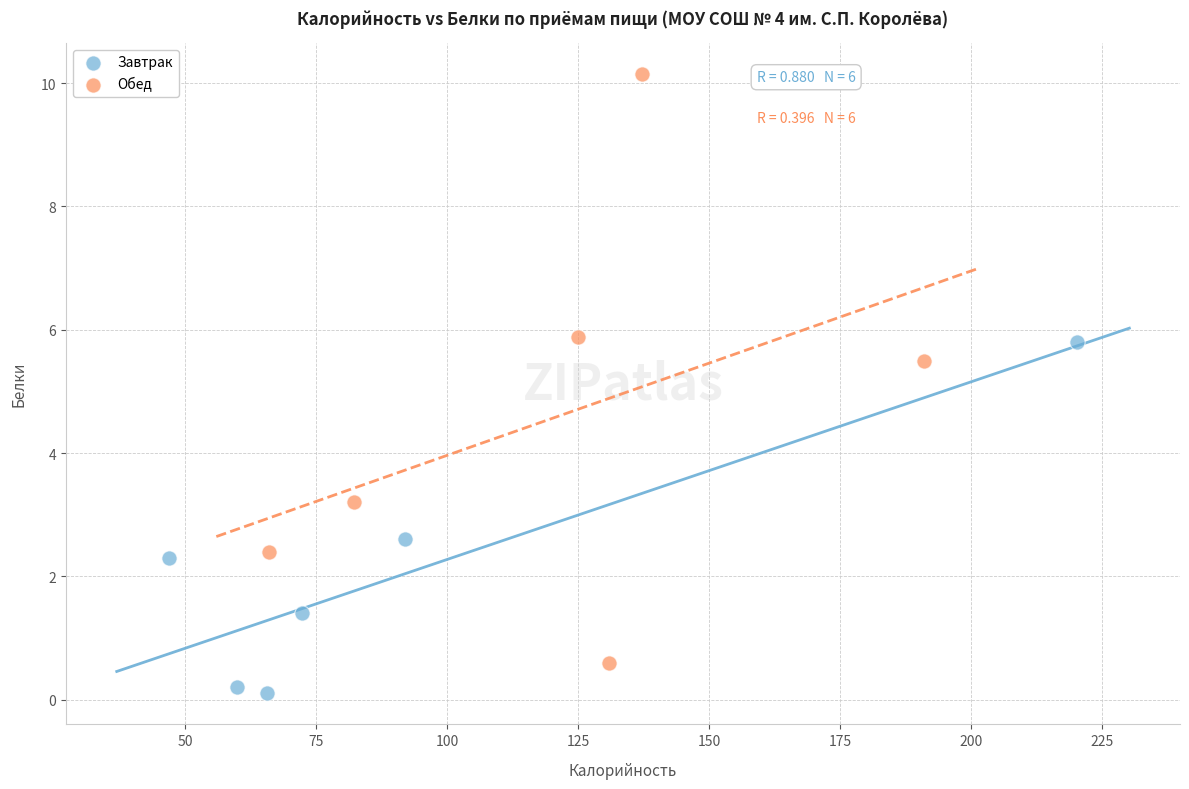

Which series contains the lowest Y value?

Завтрак